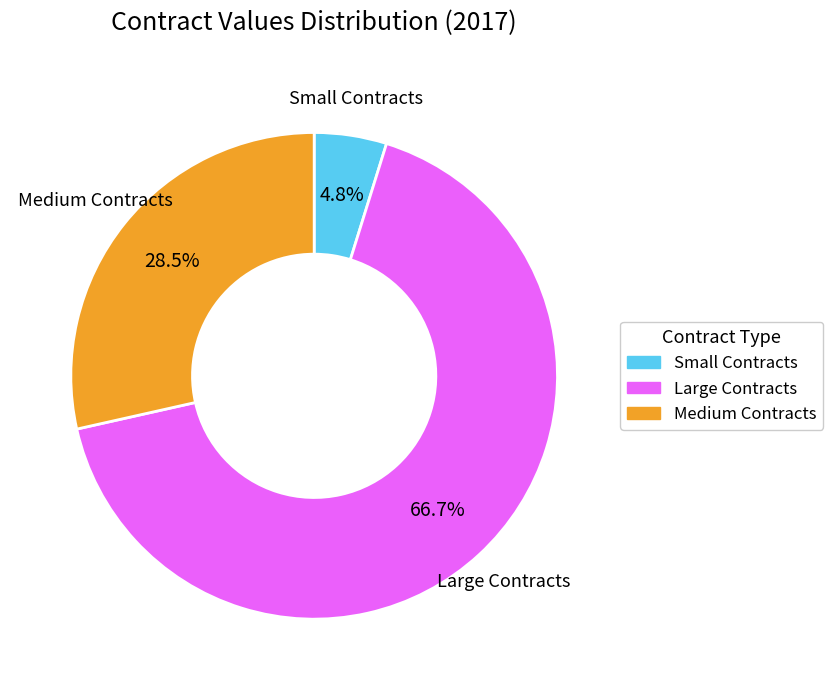

Does any single category account for the majority?

Yes